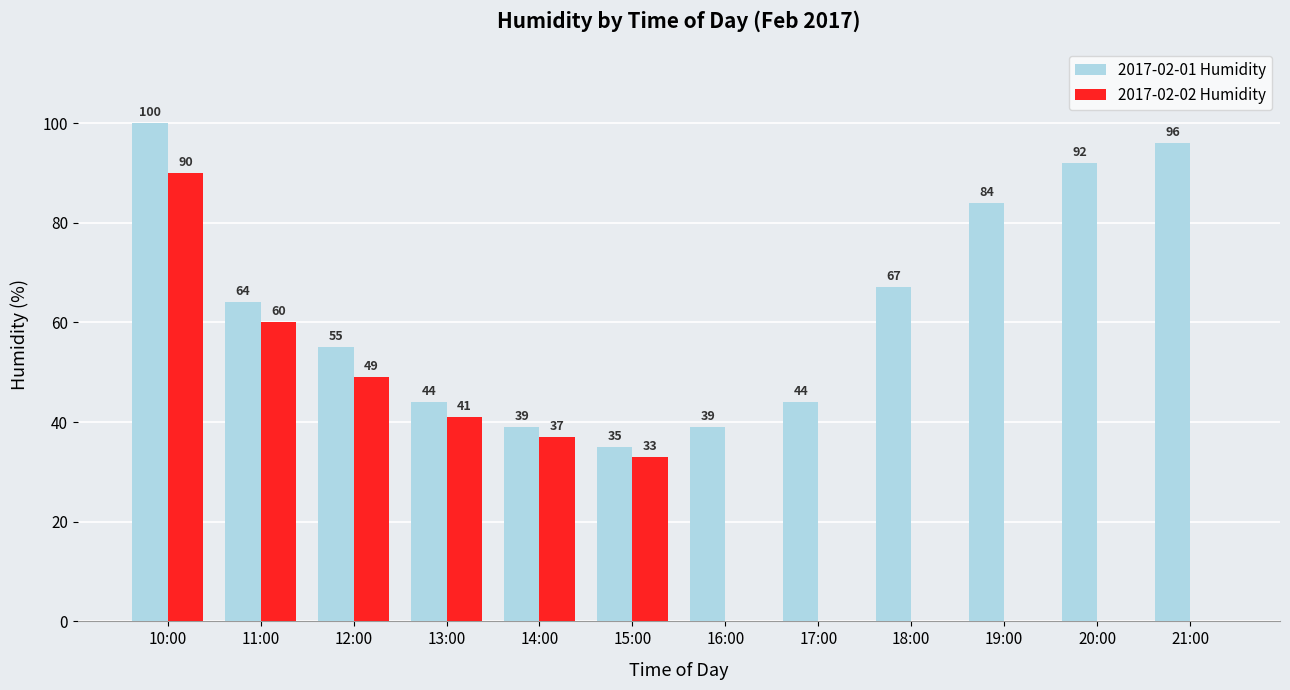

How many data points does each series have?

12